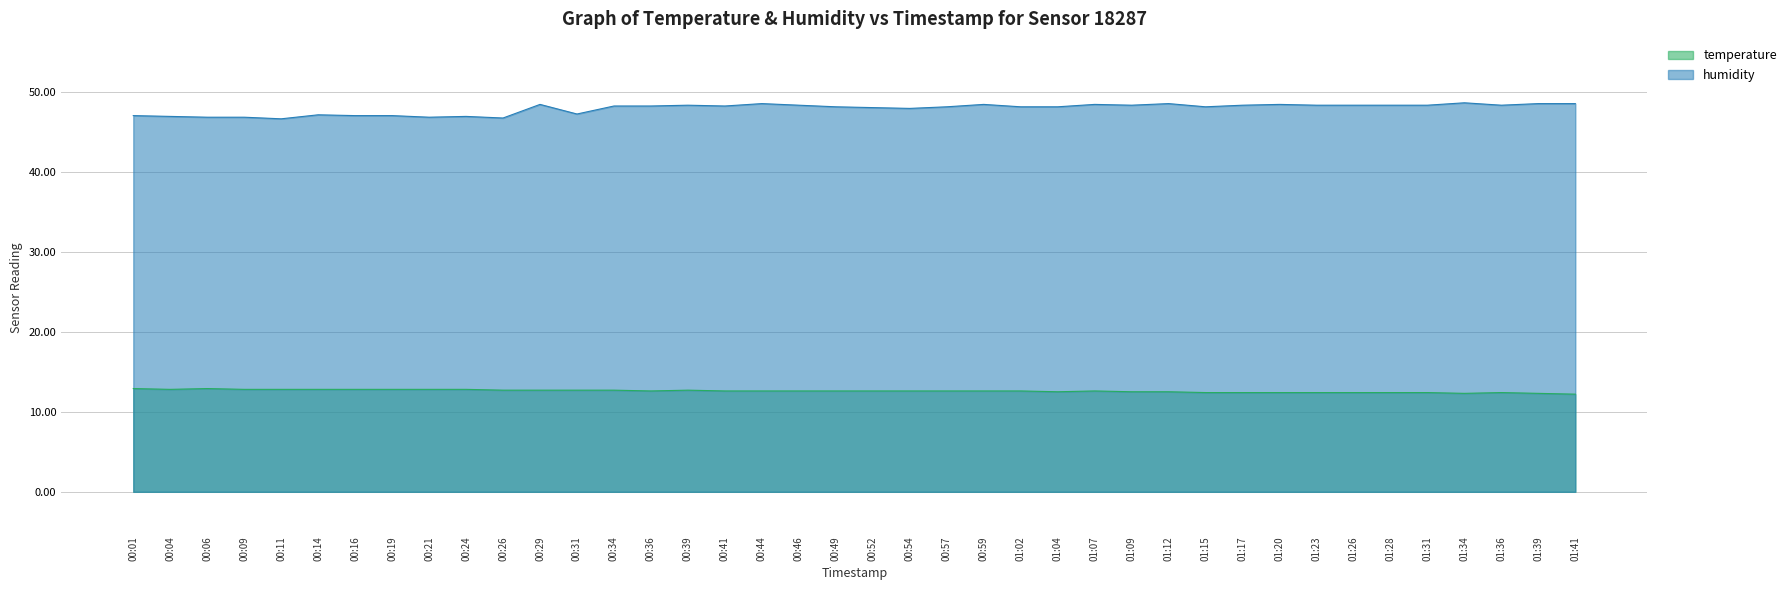

Does the chart have visible grid lines?

Yes